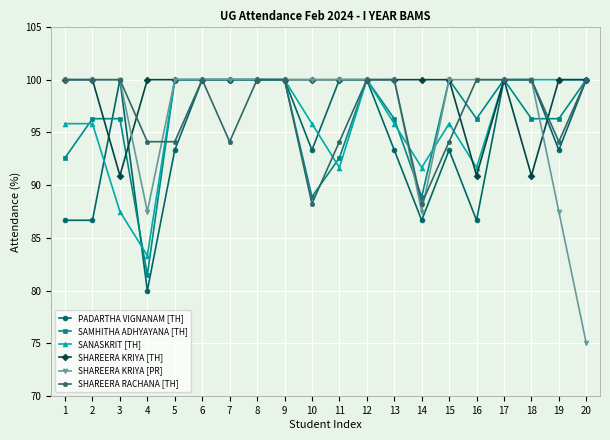

What is the value of the SHAREERA KRIYA [TH] point at the 12th from the left?

100.0